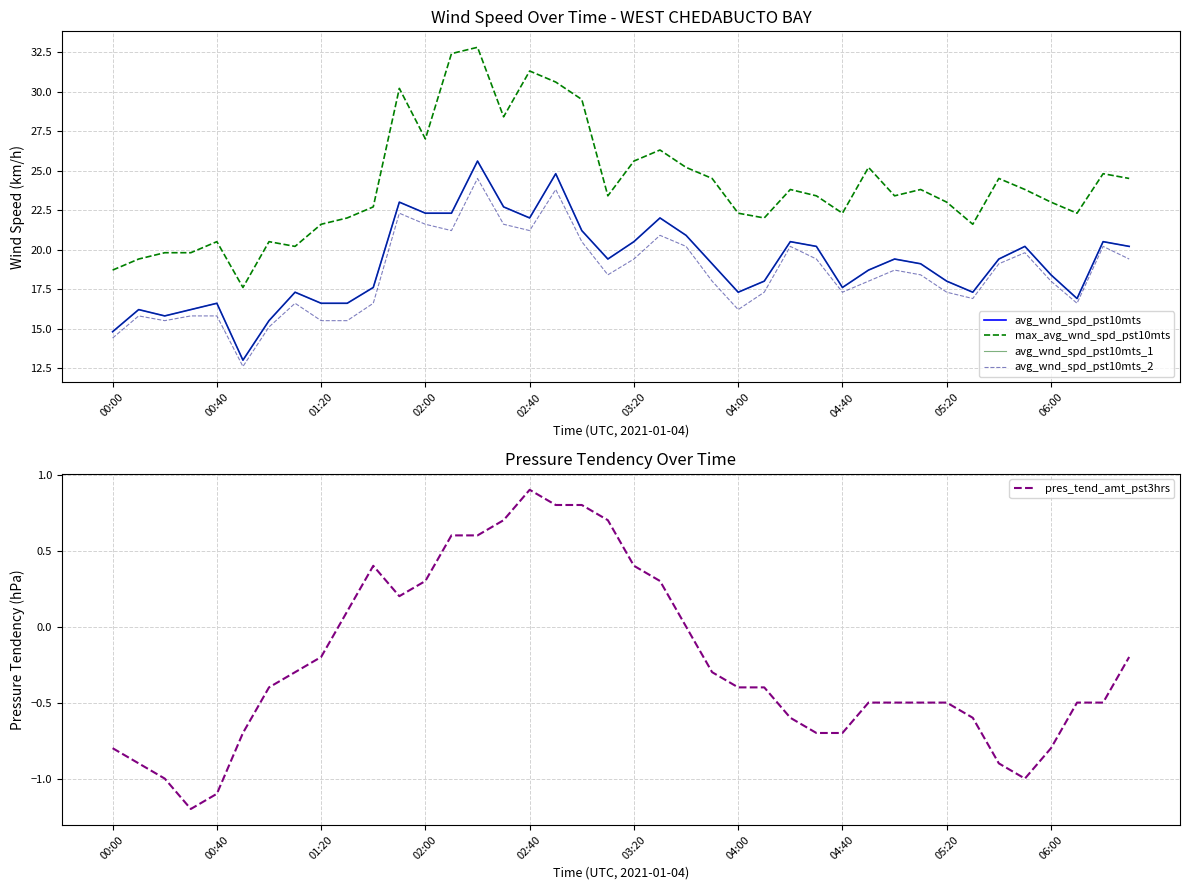

Between 10 and 30, which is larger?

30